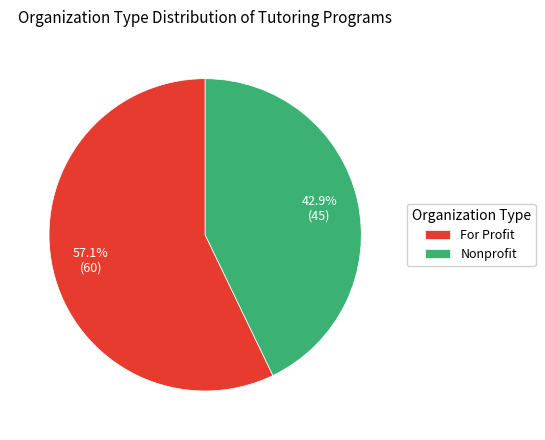

Which slice is the largest?

For Profit